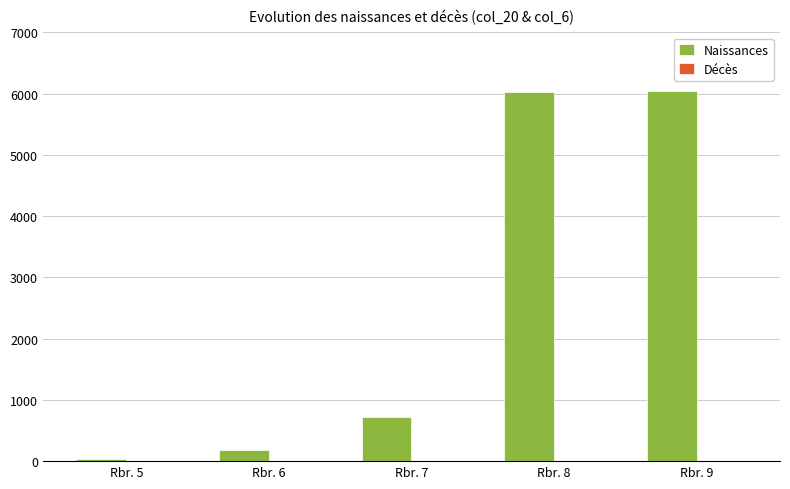

What is the greatest value displayed?

6040